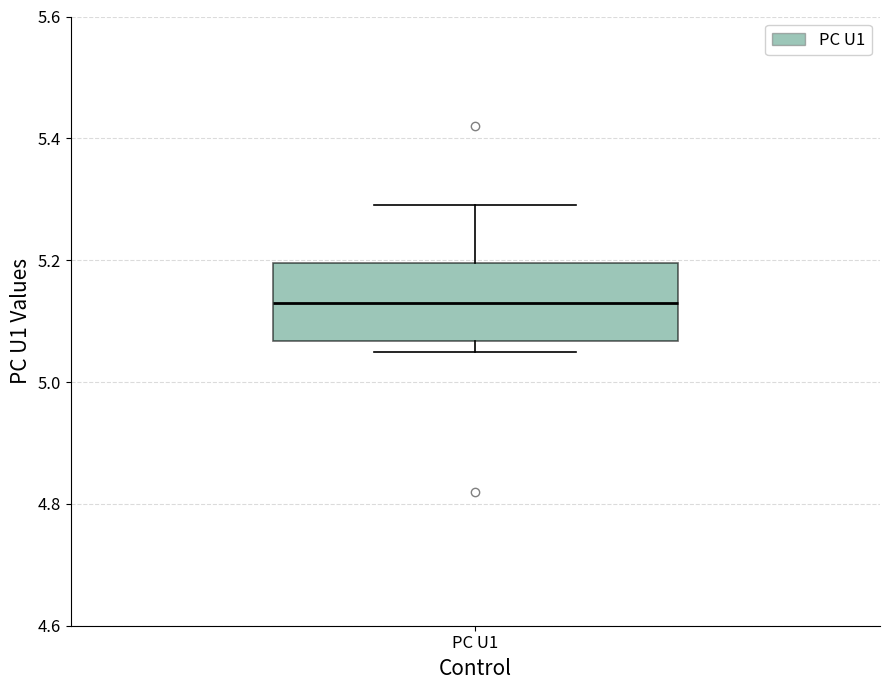

Read this box plot against the y-axis: the position of the median line, the range covered by the box, and the ends of both whiskers. The values are not printed on the chart, so give them approximately, as read against the axis.

median 5.14, box 5.06 to 5.20, whiskers 5.06 (just below the box's lower edge) to 5.30